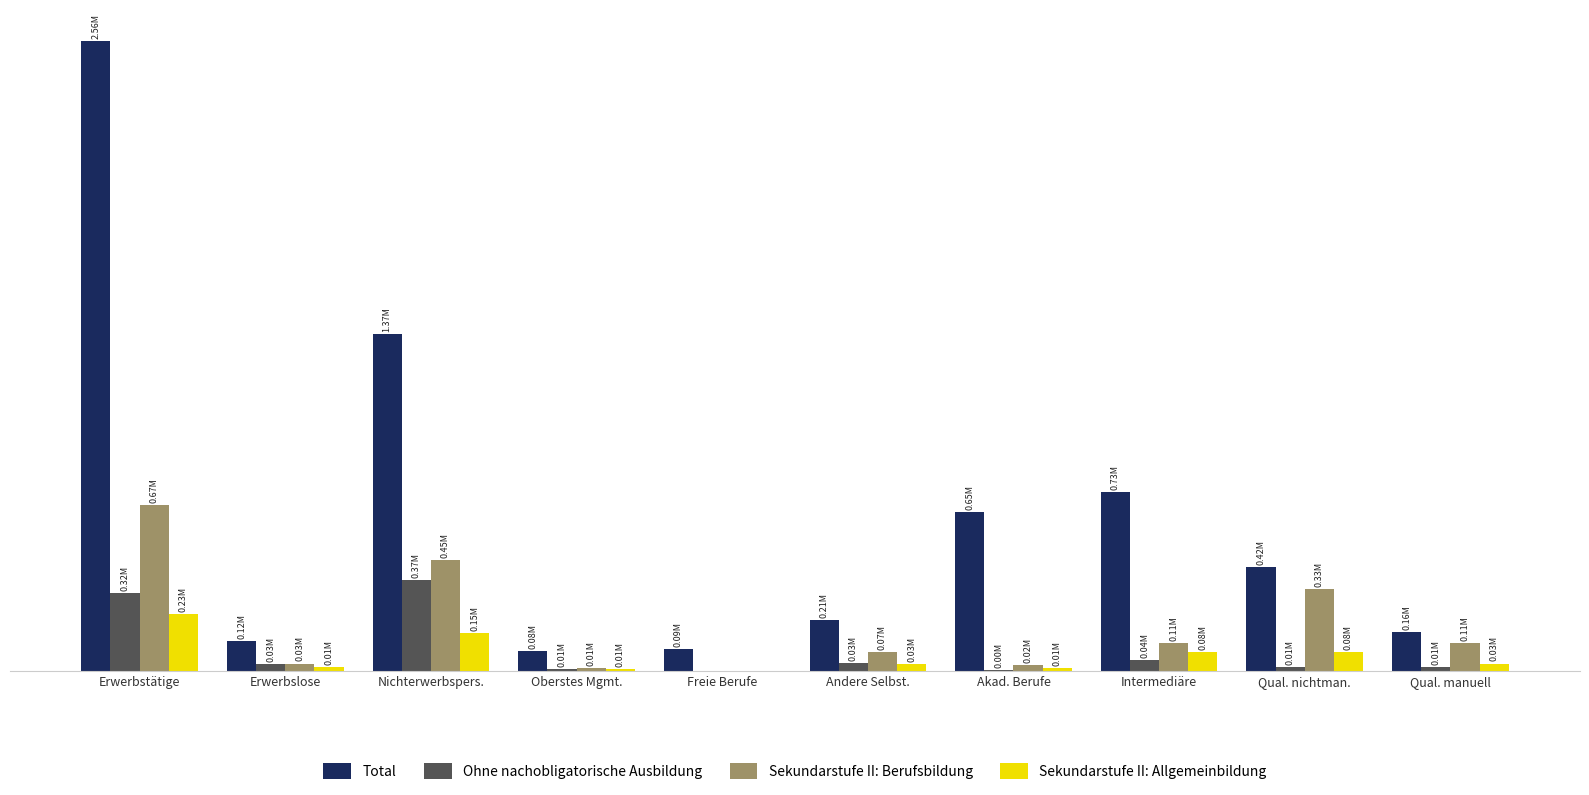

Between Akad. Berufe and Qual. manuell, which series saw the biggest shift?

Total